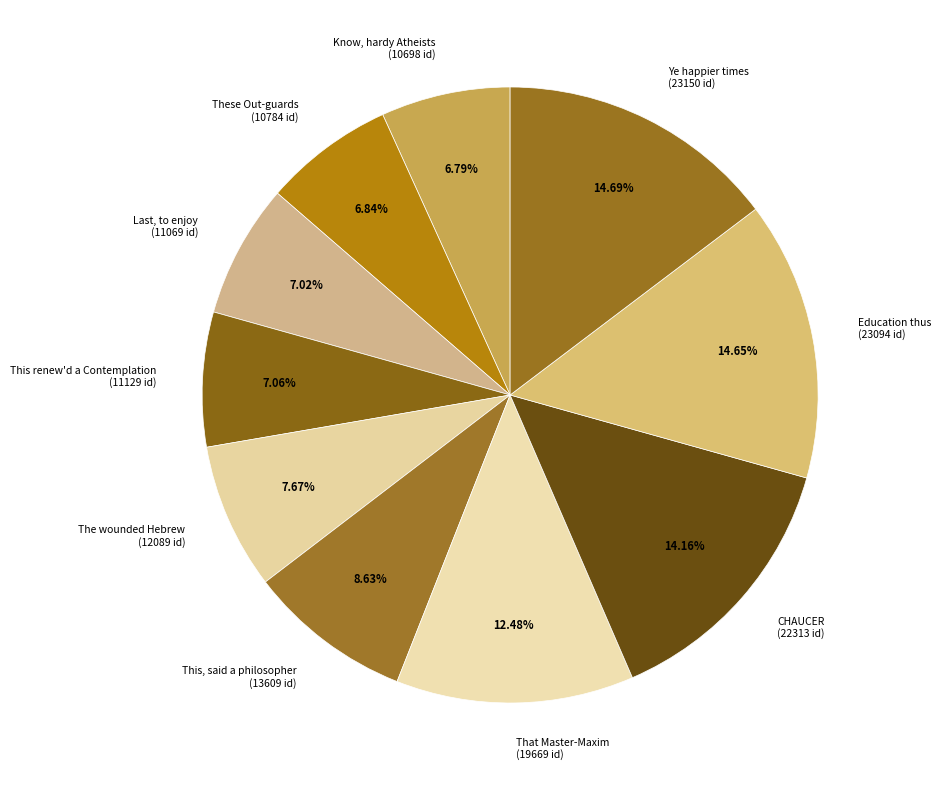

What percentage is the Ye happier times slice, to the nearest percent?

15%